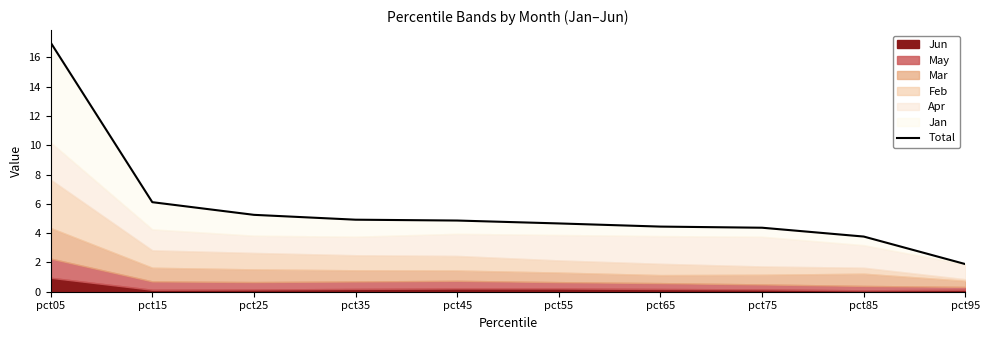

Rank the categories by value from lowest to highest.

pct95, pct85, pct75, pct65, pct55, pct45, pct35, pct25, pct15, pct05